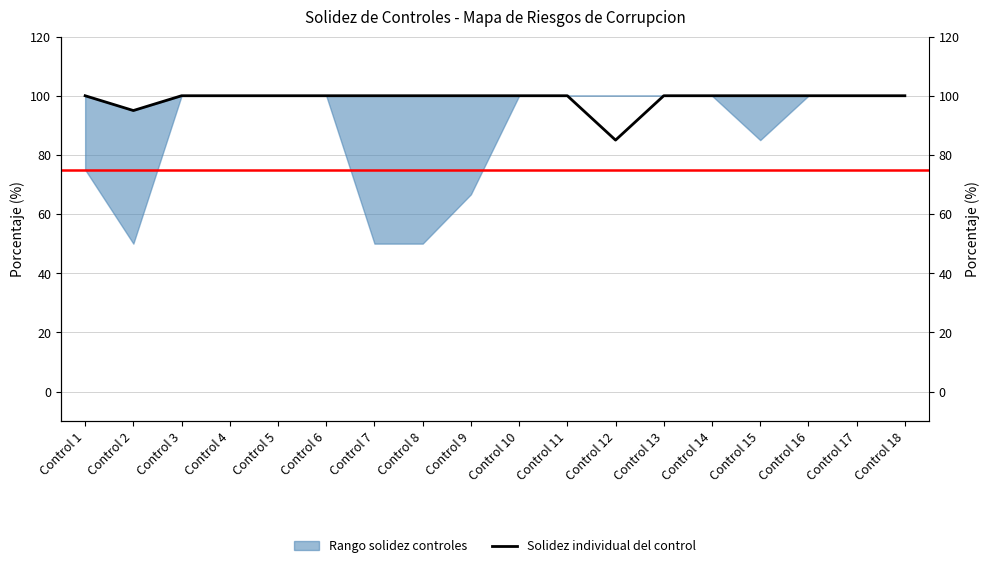

What is the difference between the maximum and minimum values?

15